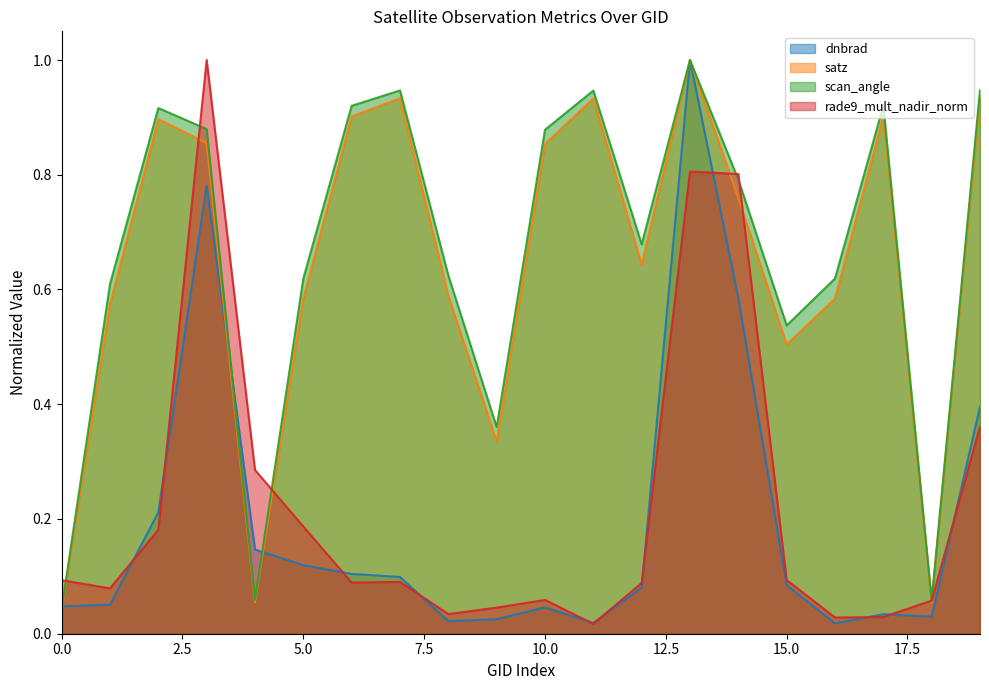

How many data points does each series have?

20